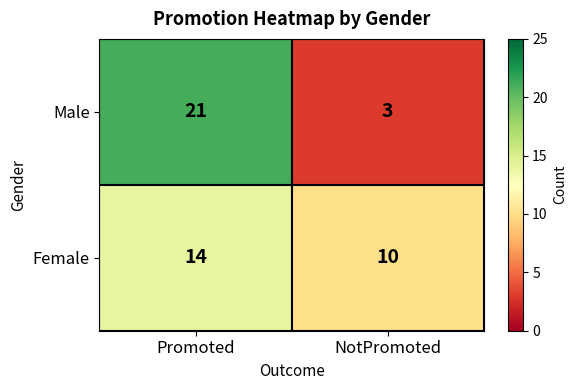

The Male series shows 21 at Promoted. True or false?

True